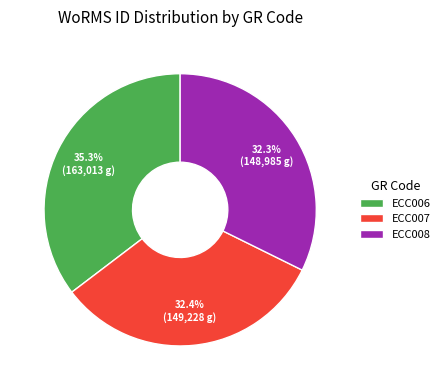

What is the largest slice in the pie chart?

ECC006